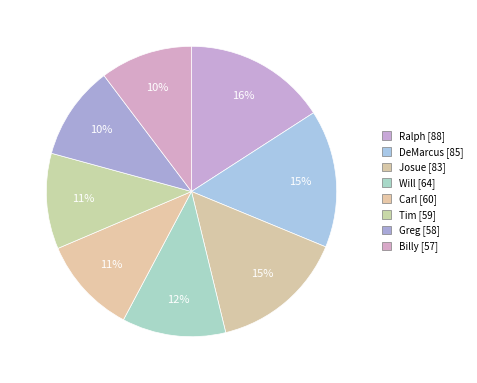

Rank the categories by value from highest to lowest.

Ralph, DeMarcus, Josue, Will, Carl, Tim, Greg, Billy